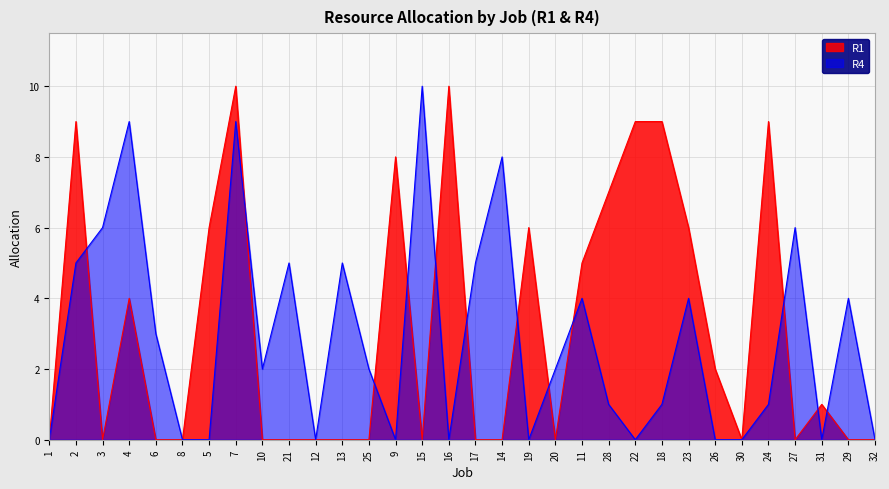

What is the total value across all series at 15?

10